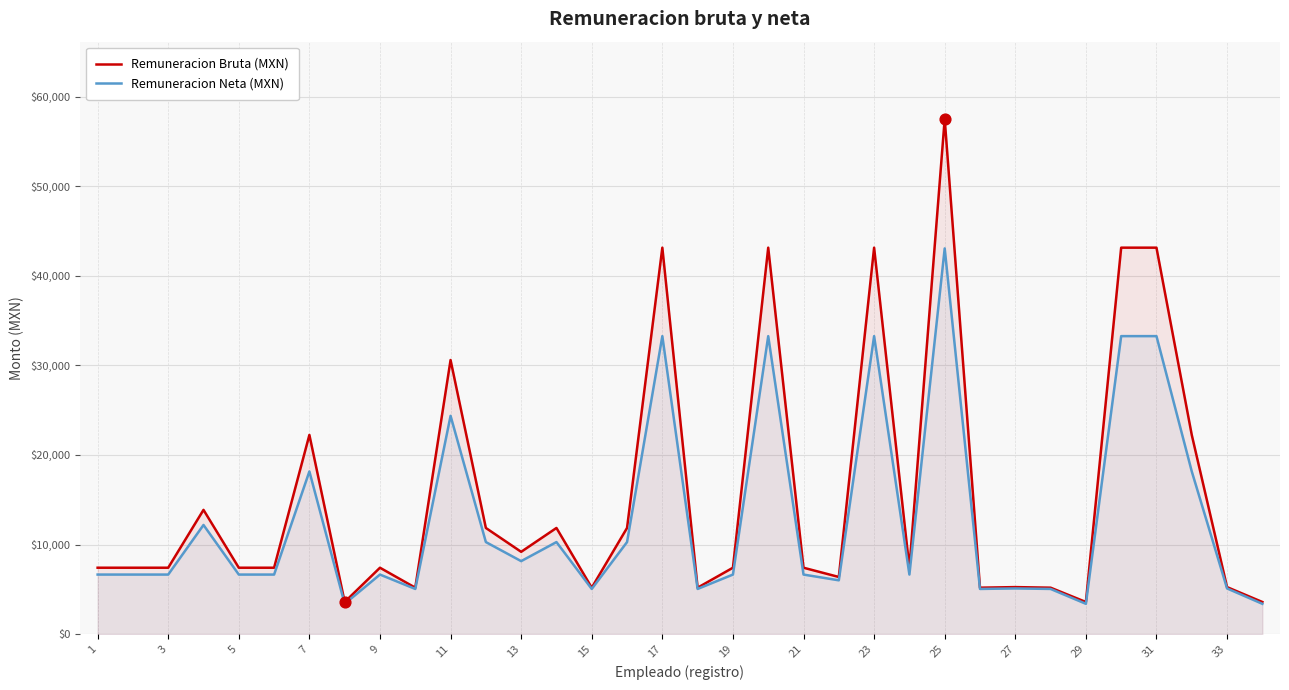

What are all the series names shown in the legend?

Remuneracion Bruta (MXN), Remuneracion Neta (MXN)